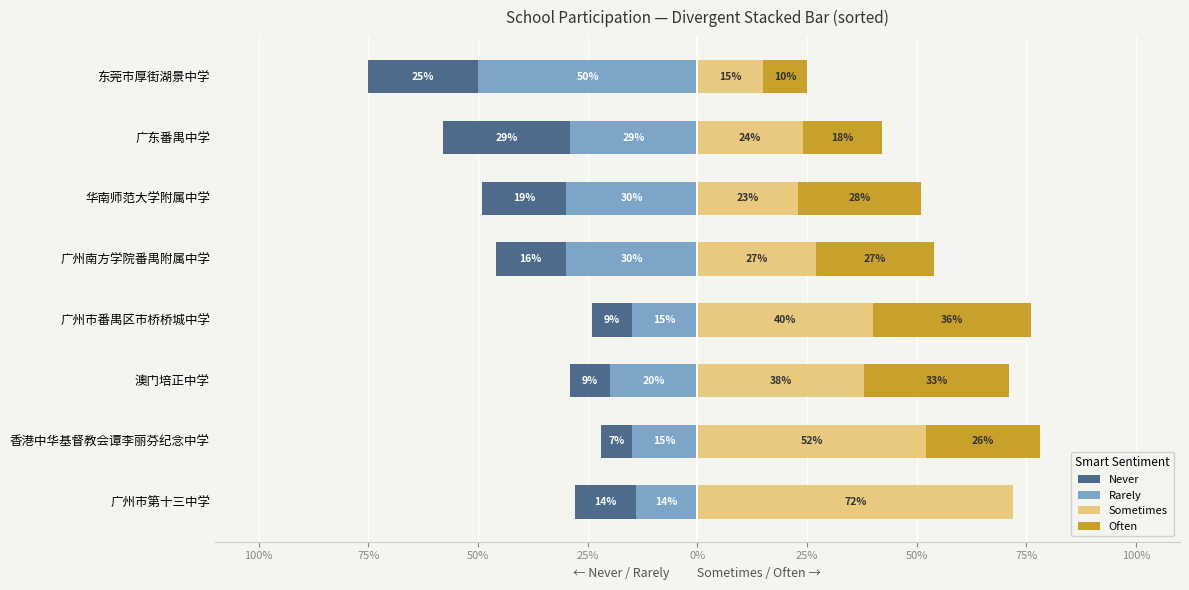

What is the difference between the second highest and minimum values in the Often series?

33